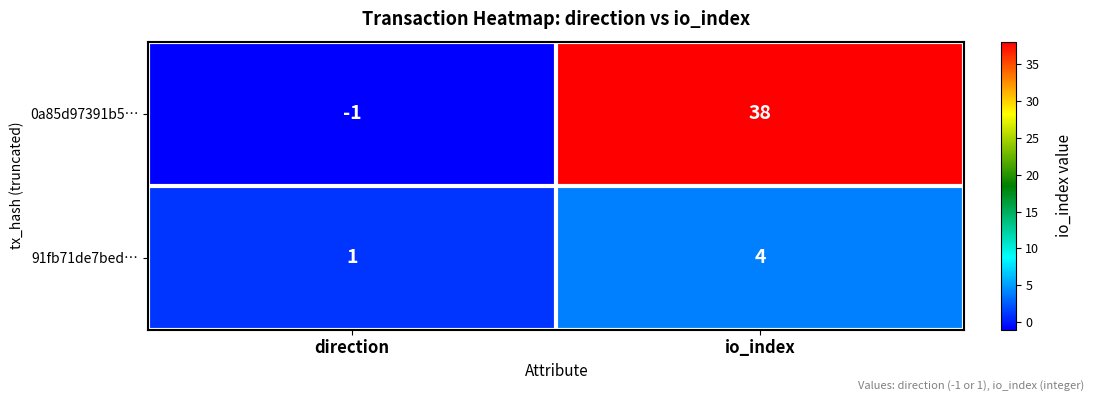

Reading right to left, transcribe all the data shown in this chart.

0a85d97391b5…: 38	-1
91fb71de7bed…: 4	1